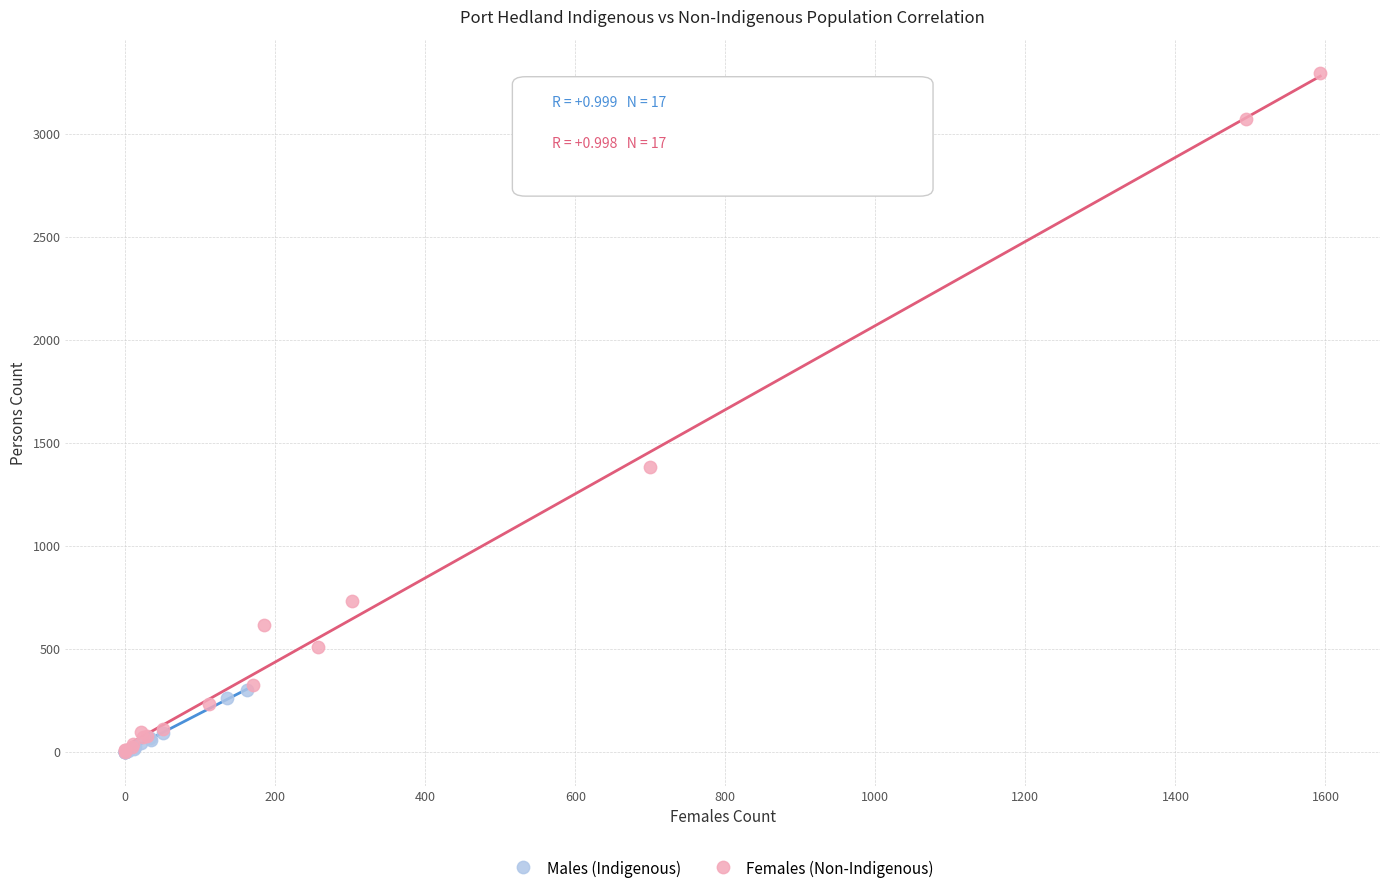

Which series has the widest spread of Y values?

Females (Non-Indigenous)